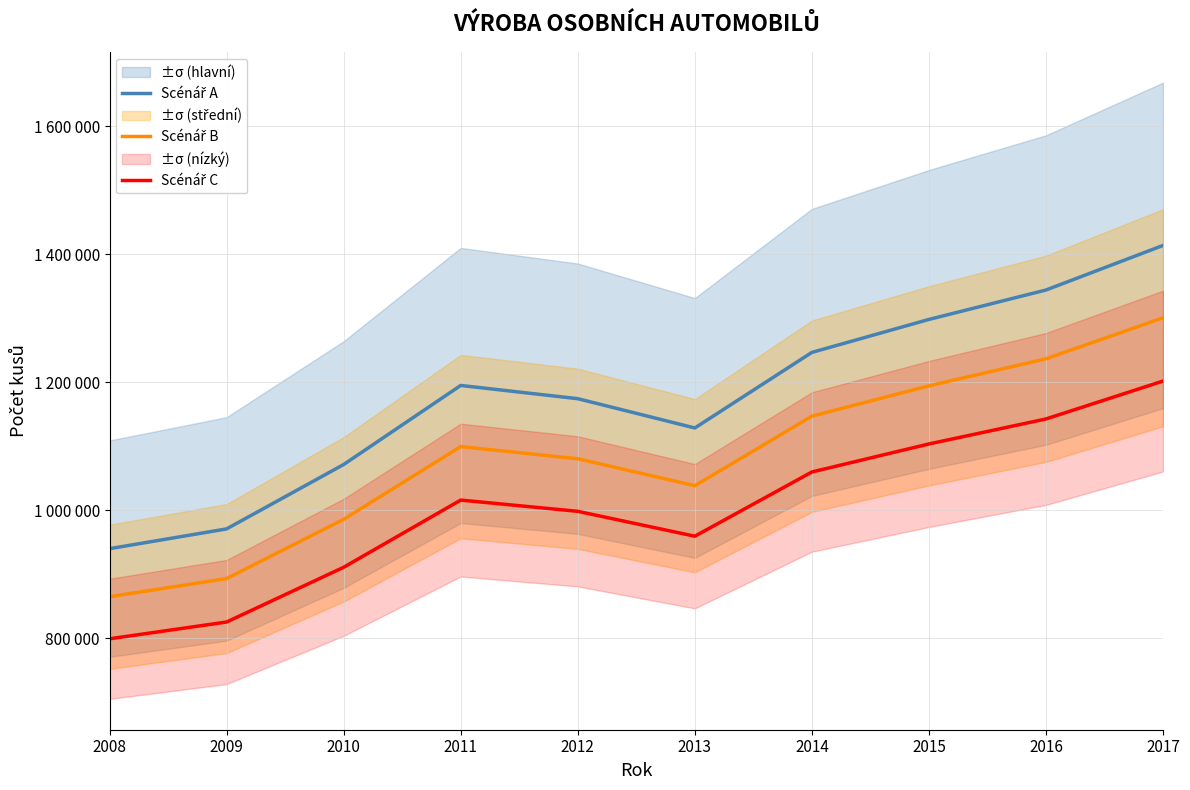

What are all the series names shown in the legend?

Scénář A, Scénář B, Scénář C